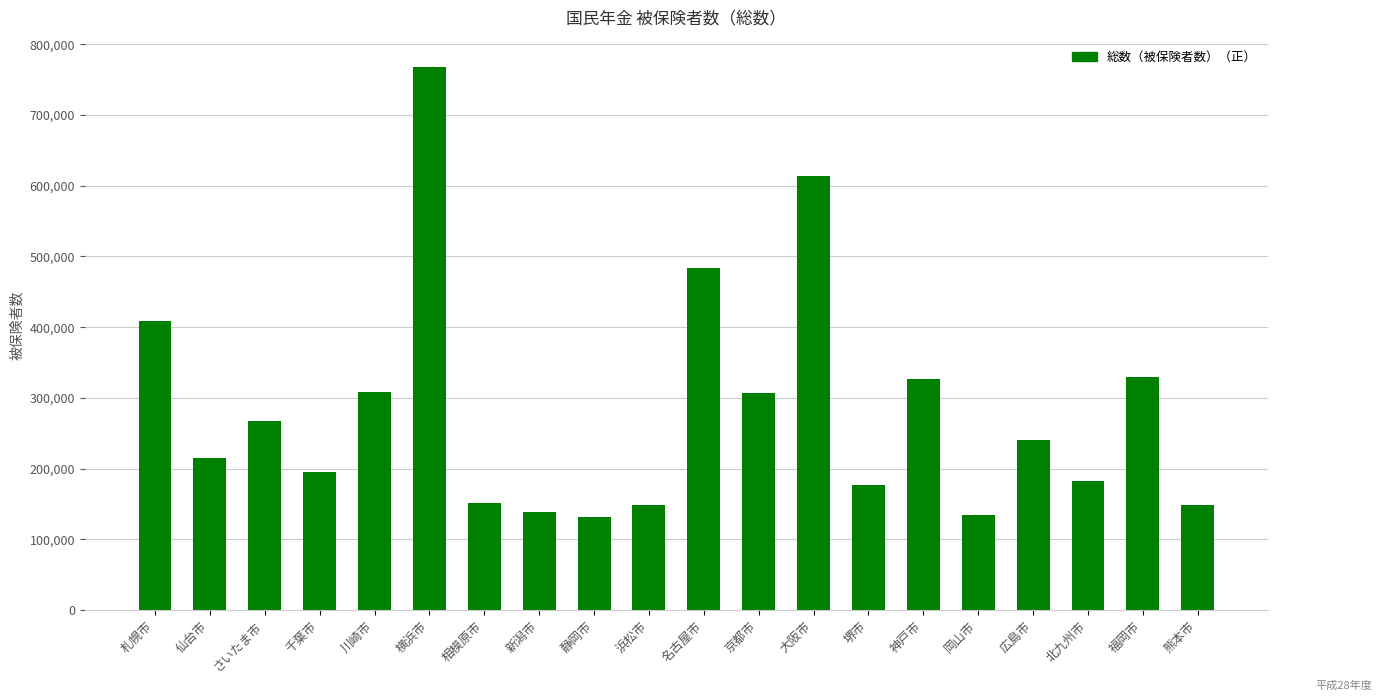

What is the label of the 10th bar from the left?

浜松市